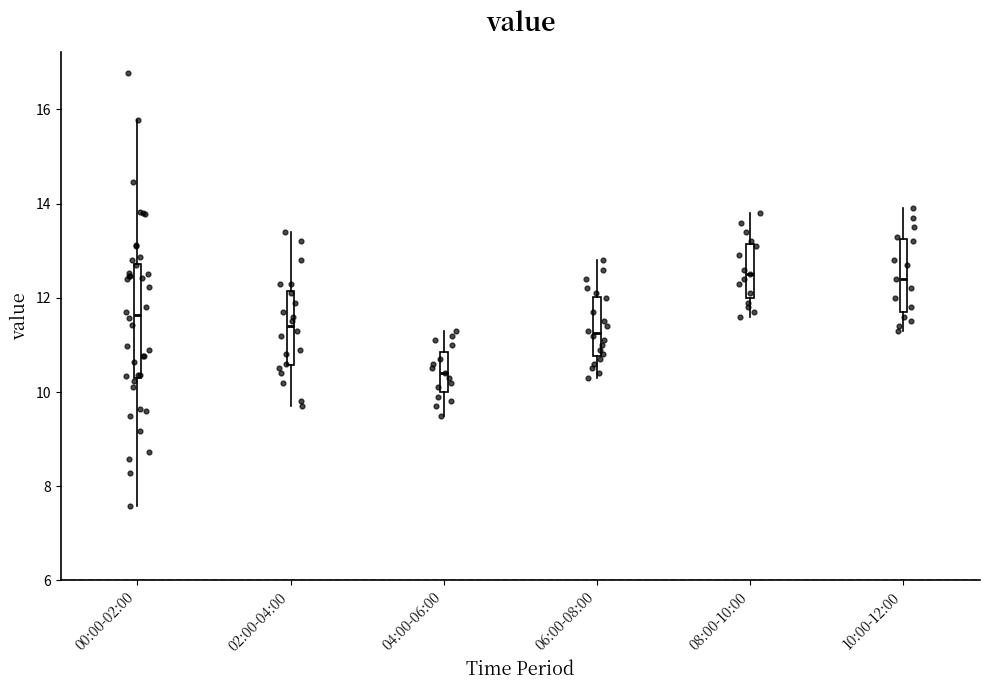

Reading left to right, read every box against the y-axis: the position of its median line, the range the box covers, and the ends of its whiskers. The values are not printed on the chart, so give them approximately, as read against the axis.

00:00-02:00: median 11.6, box 10.4 to 12.8, whiskers 7.6 to 15.8
02:00-04:00: median 11.4, box 10.6 to 12.2, whiskers 9.8 to 13.4
04:00-06:00: median 10.4, box 10.0 to 10.8, whiskers 9.6 to 11.4
06:00-08:00: median 11.2, box 10.8 to 12.0, whiskers 10.4 to 12.8
08:00-10:00: median 12.6, box 12.0 to 13.2, whiskers 11.6 to 13.8
10:00-12:00: median 12.4, box 11.8 to 13.2, whiskers 11.4 to 14.0